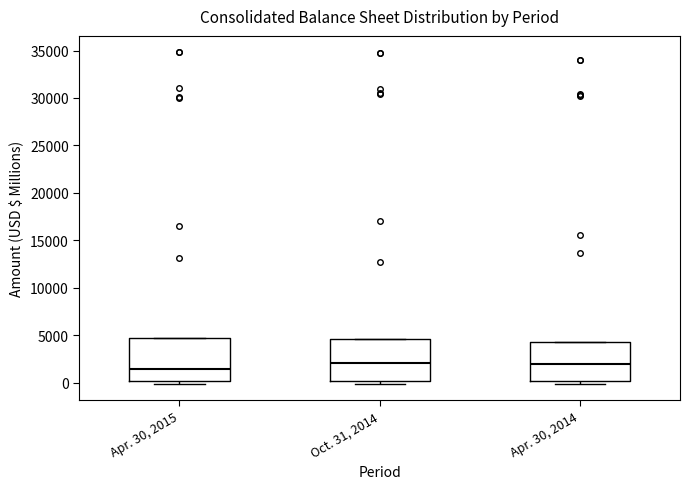

Which box's median line is the lowest?

Apr. 30, 2015